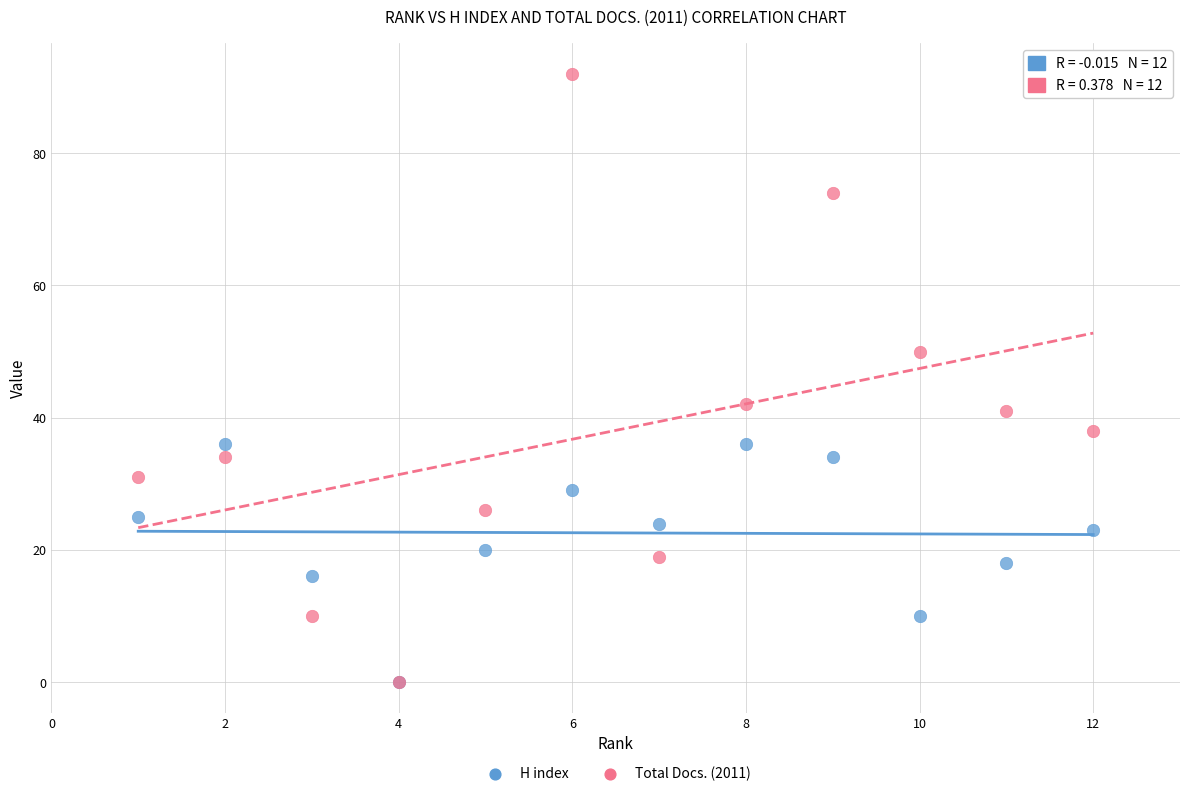

Which series has the widest spread of Y values?

Total Docs. (2011)